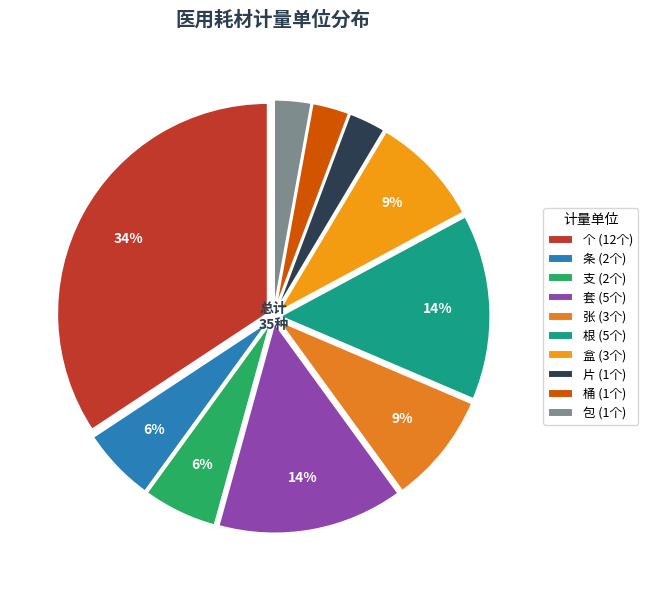

Count the number of slices in the pie.

10